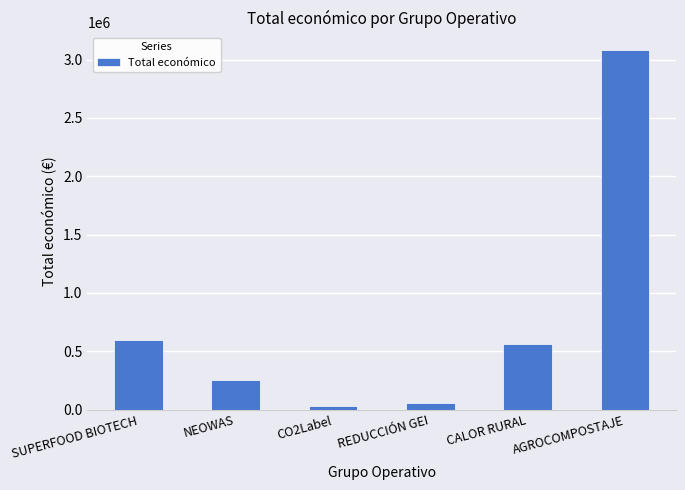

What is the maximum value shown in the chart?

3079833.0